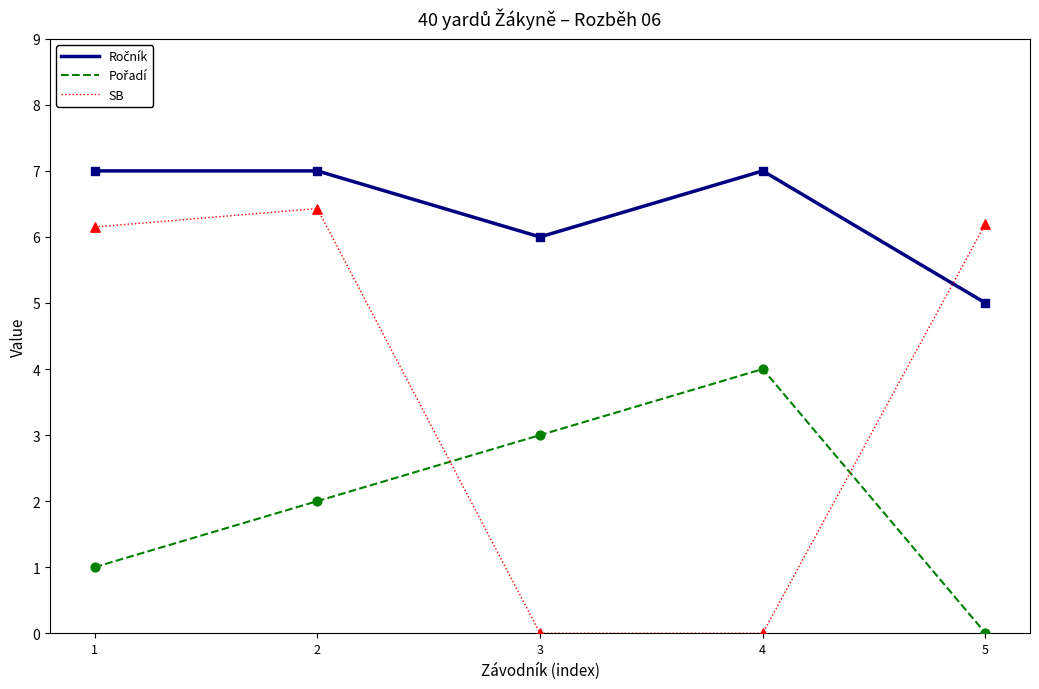

What is the total value across all series at 4?

11.0